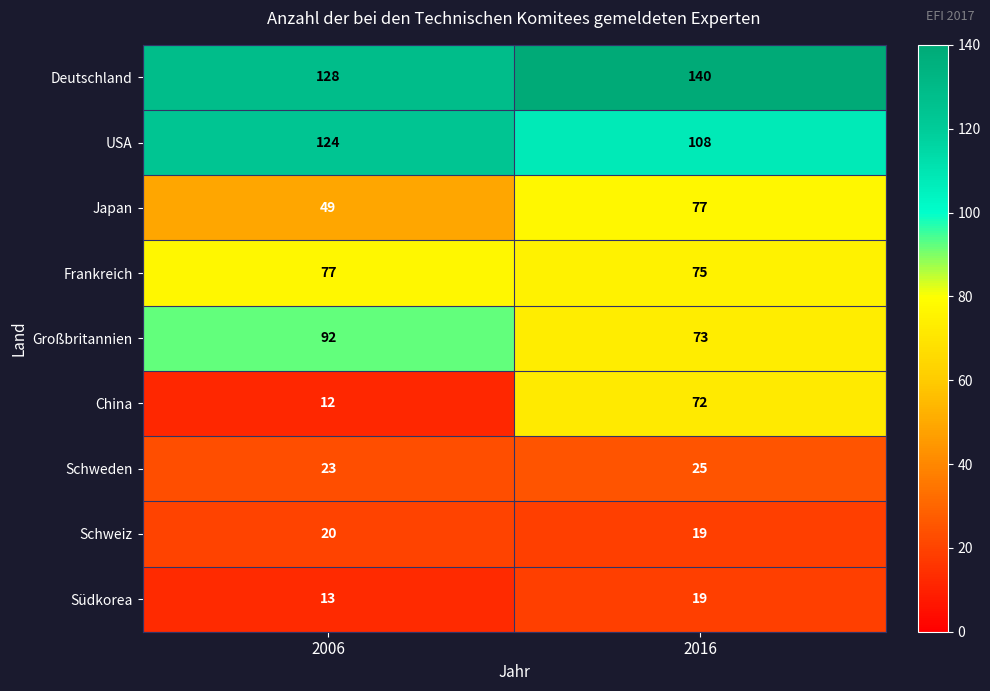

What is the greatest value displayed?

140